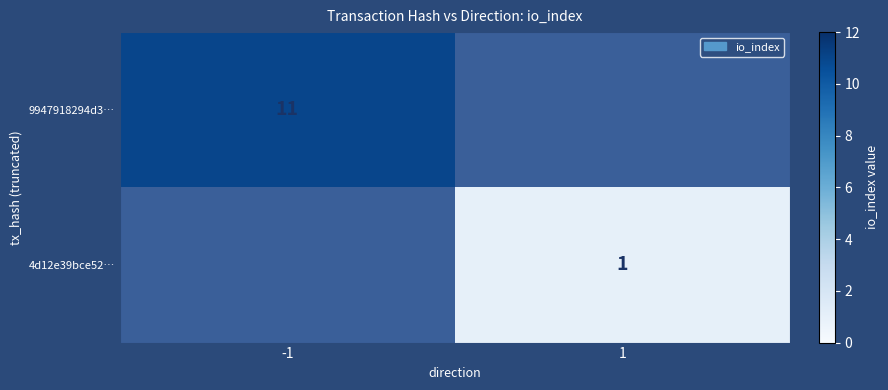

Which category has the highest value across all series?

-1